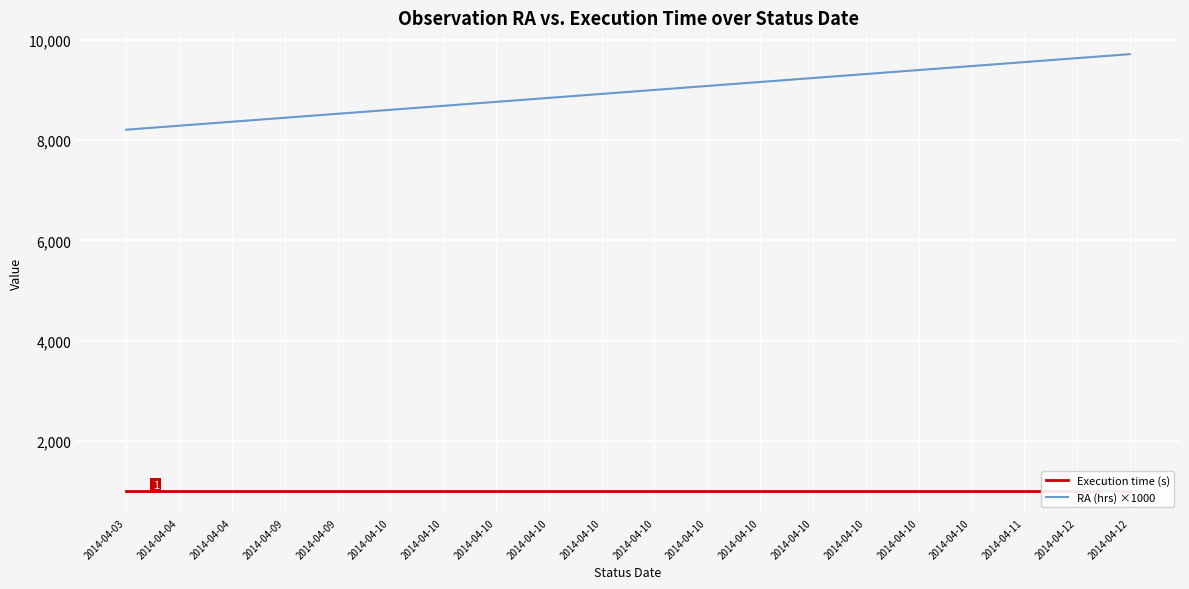

What is the value of the RA (hrs) ×1000 point at the 4th from the left?

8448.4